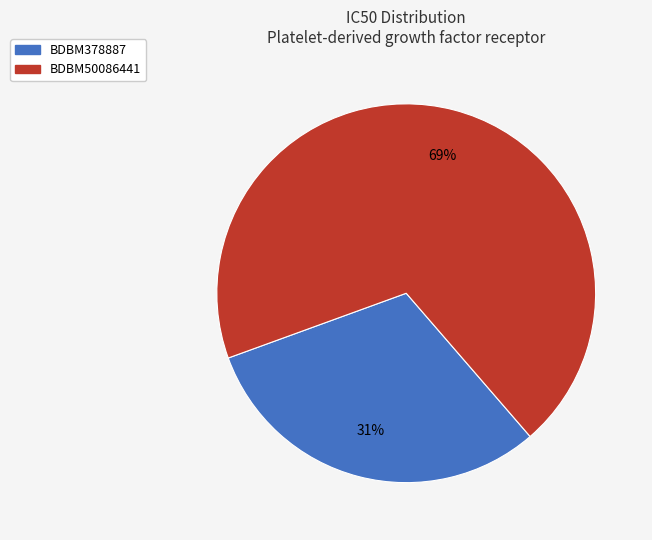

How many segments does this pie chart have?

2